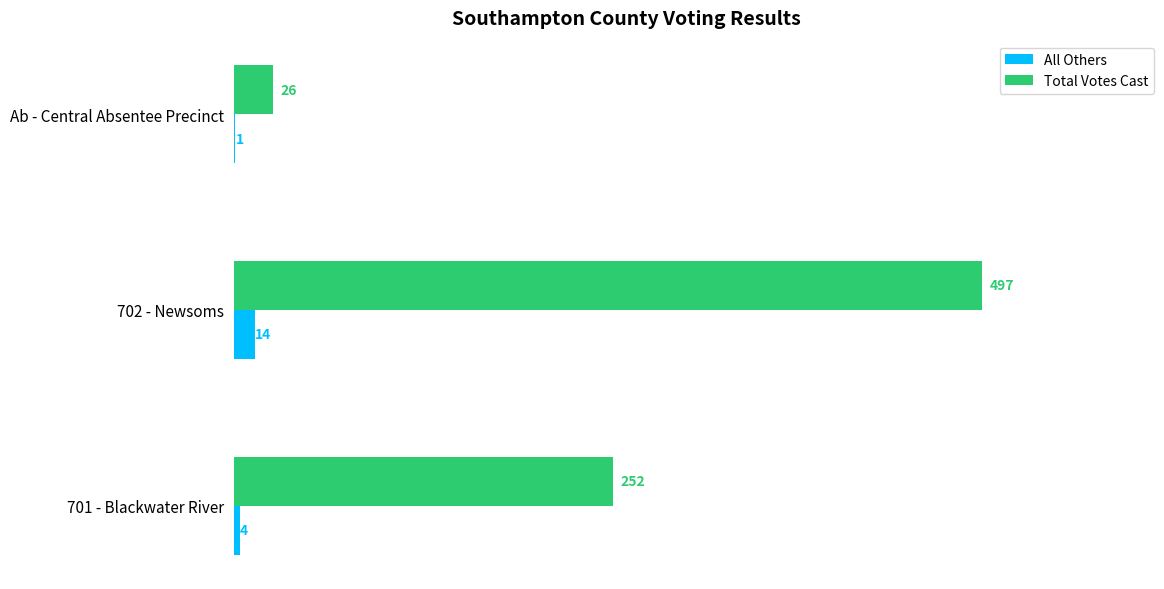

The value of Total Votes Cast at 701 - Blackwater River is 441. True or false?

False